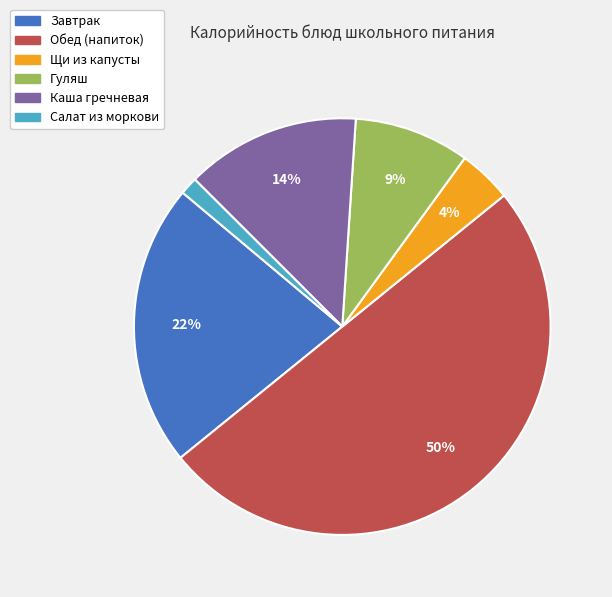

Is Салат из моркови the majority of the pie?

No